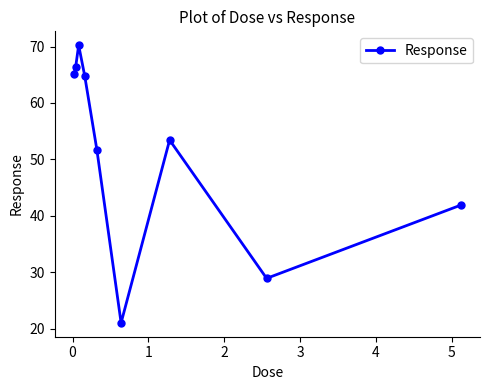

What is the difference between the second highest and minimum values?

45.3